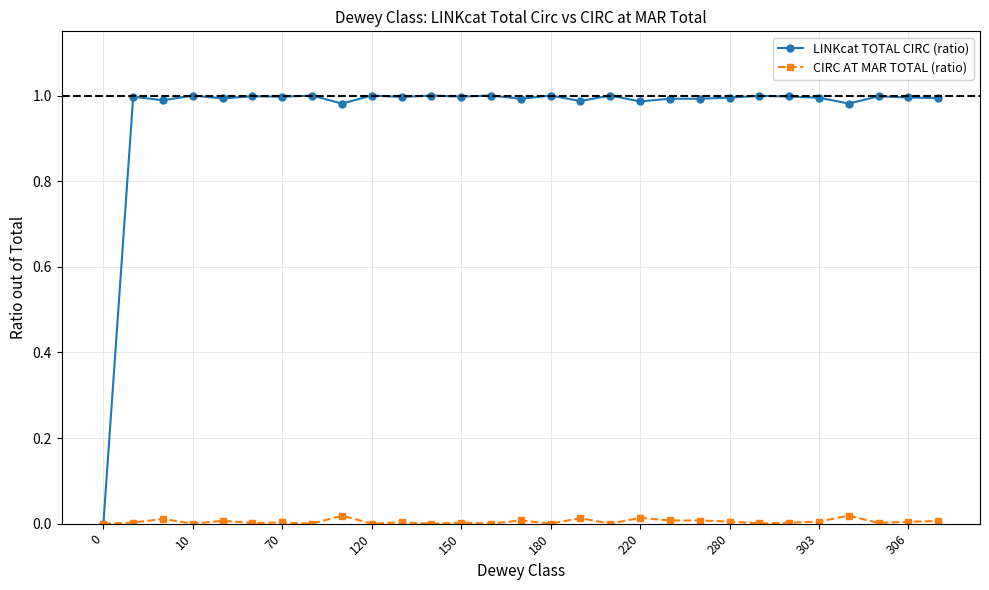

Which series has the largest total across all categories?

LINKcat TOTAL CIRC (ratio)